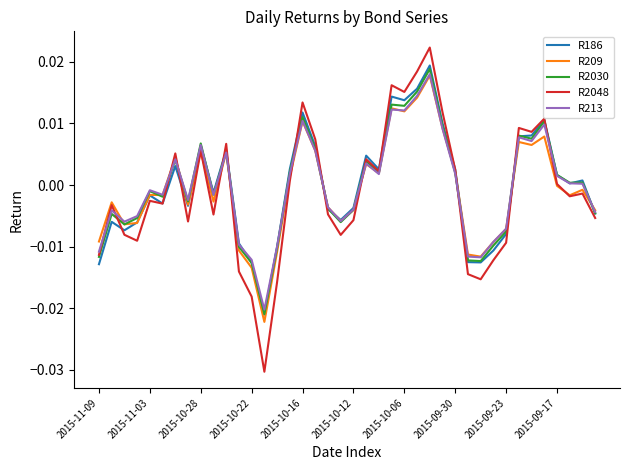

Which series has the largest range (max minus min)?

R2048